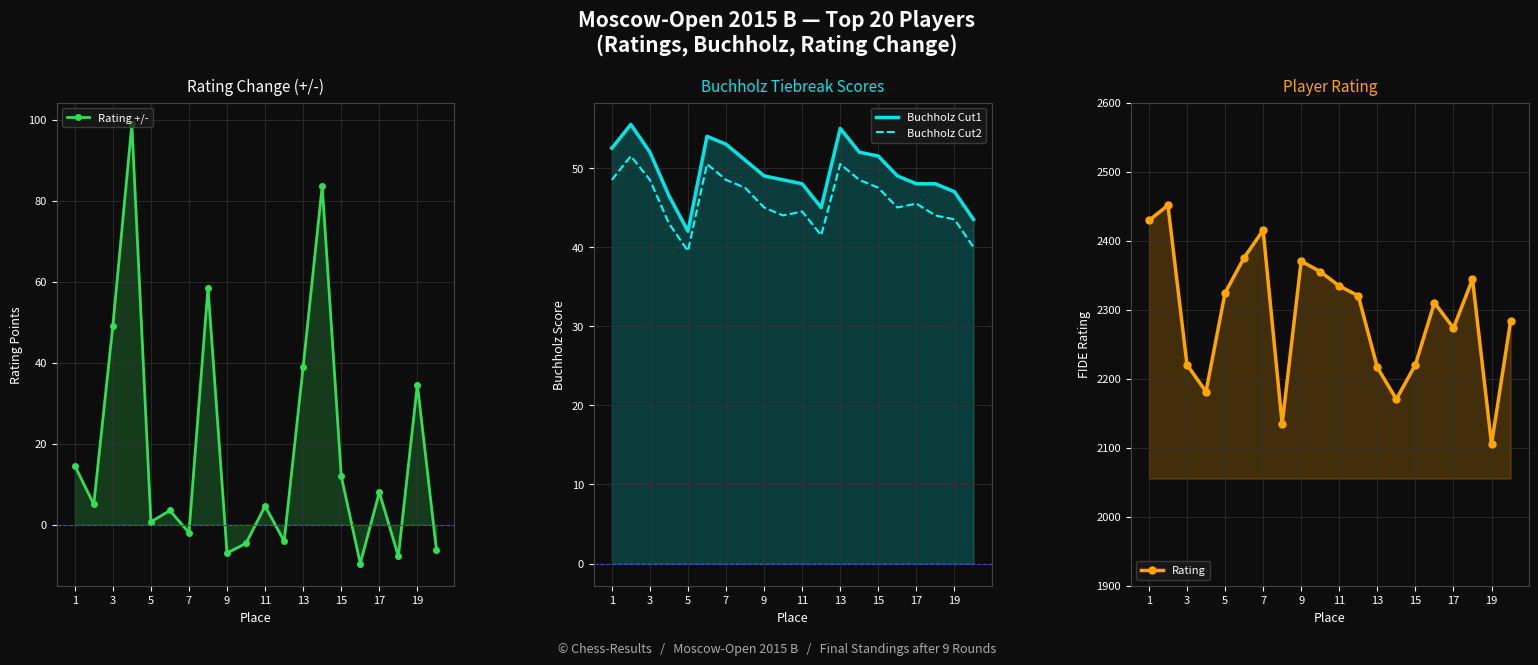

The value of Buchholz Cut2 at 1 is 48.5. True or false?

True